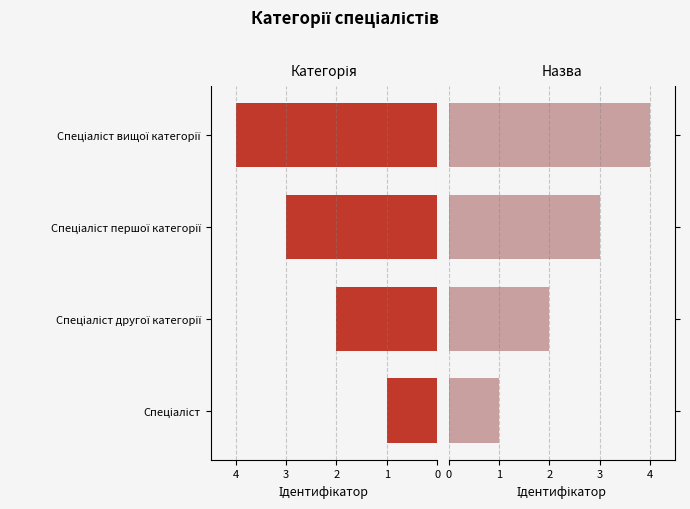

Which series has the largest range (max minus min)?

Ідентифікатор (ліворуч)